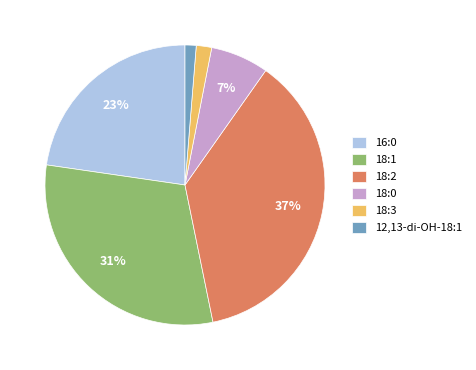

Is 18:0 the majority of the pie?

No